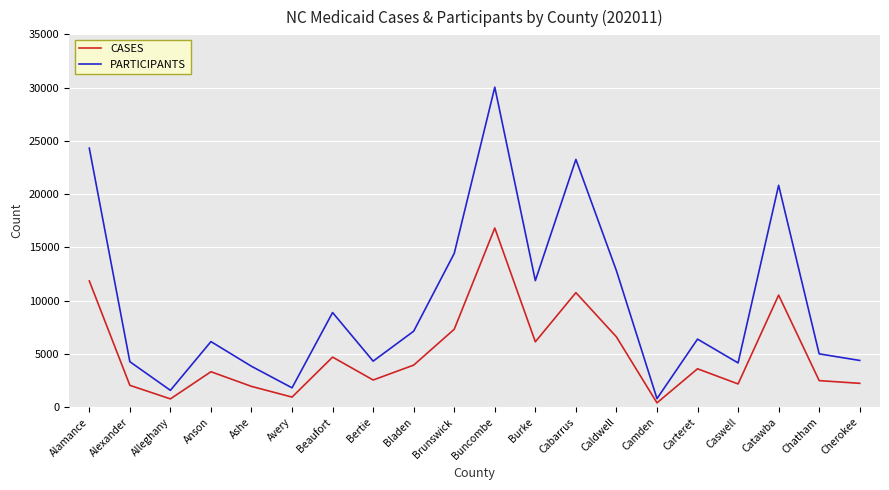

What is the highest value of the CASES series?

16817